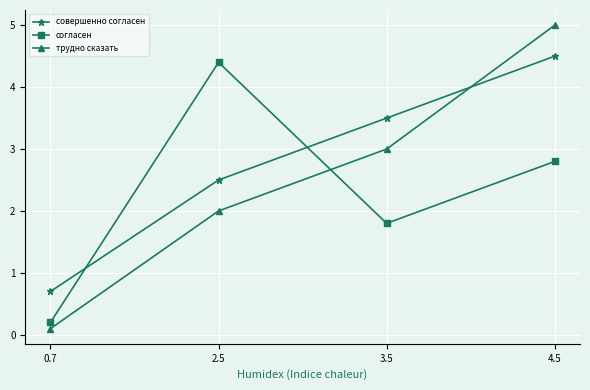

At which category does the chart reach its peak across all series?

4.5